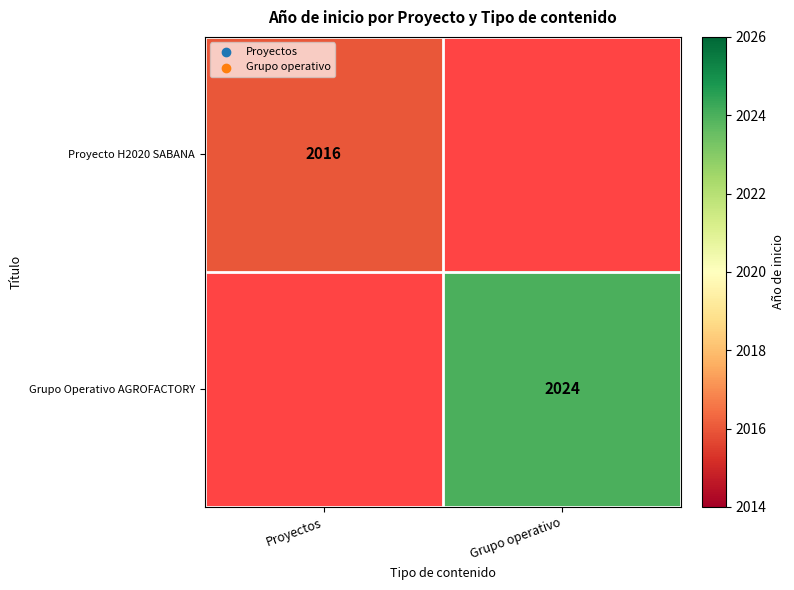

True or false: Grupo Operativo AGROFACTORY has a value of 1329.3 at Grupo operativo.

False